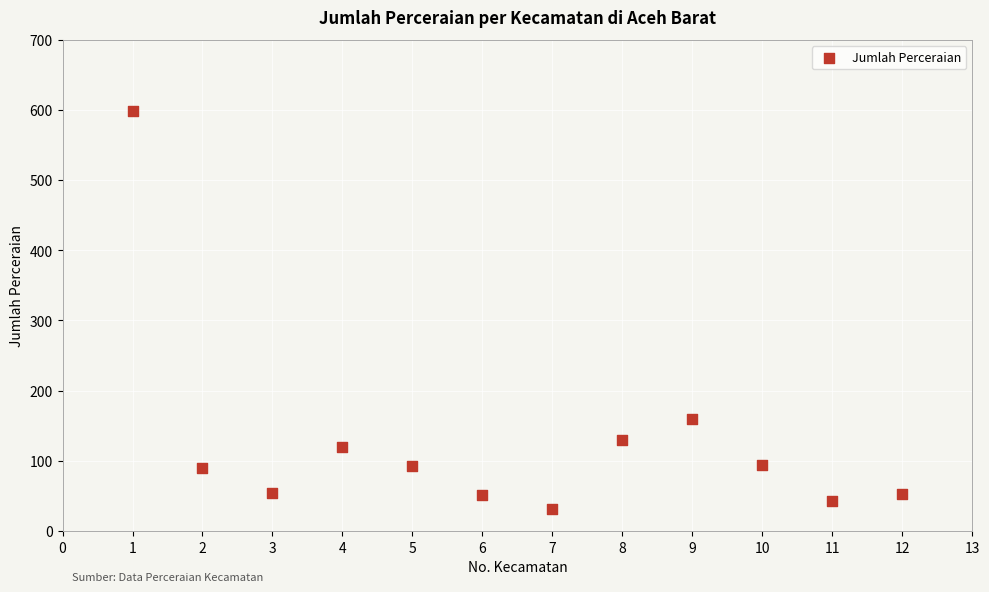

What Y value in the scatter plot is closest to 315?

160